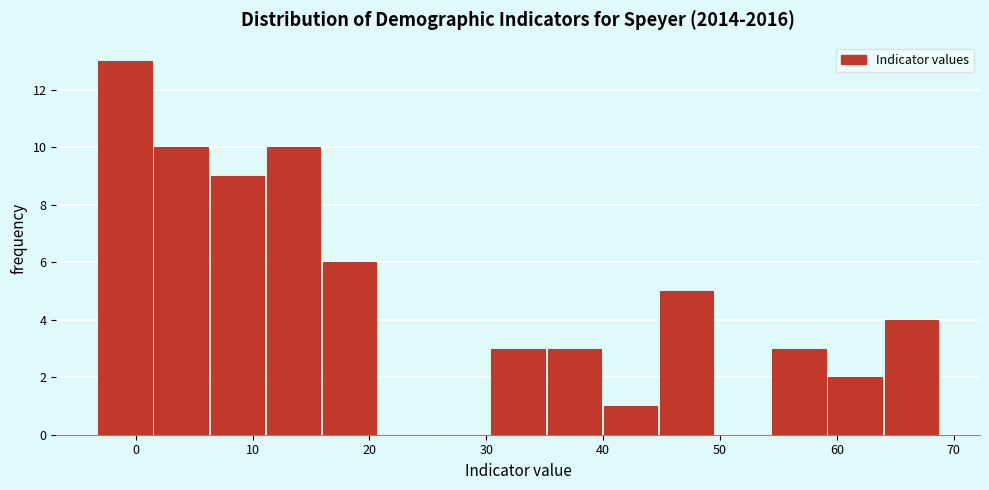

Reading left to right, list every bar in this chart as the range it spans on the x-axis followed by its height. Neither the bar edges nor the heights are printed on the chart, so give them approximately, as read against the axes.

-3 to 2: 13
2 to 6: 10
6 to 11: 9
11 to 16: 10
16 to 21: 6
21 to 26: 0
26 to 30: 0
30 to 35: 3
35 to 40: 3
40 to 45: 1
45 to 50: 5
50 to 54: 0
54 to 59: 3
59 to 64: 2
64 to 69: 4